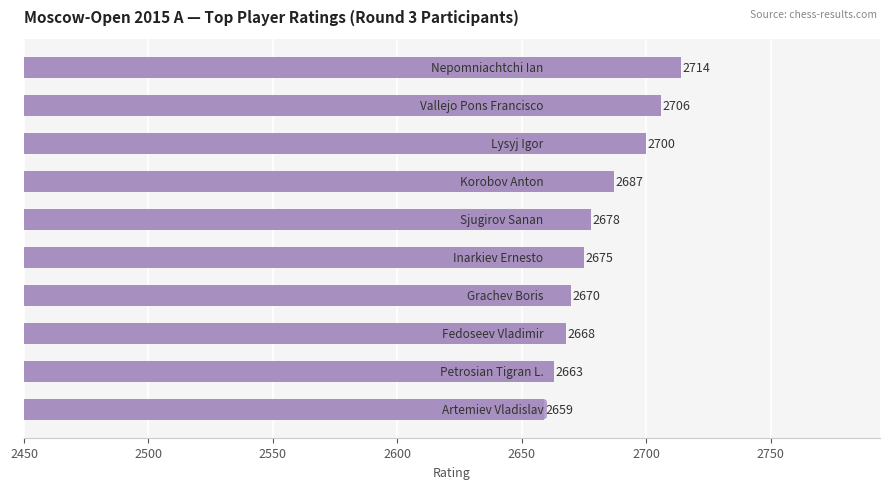

What is the value of the 4th bar from the top?

2687